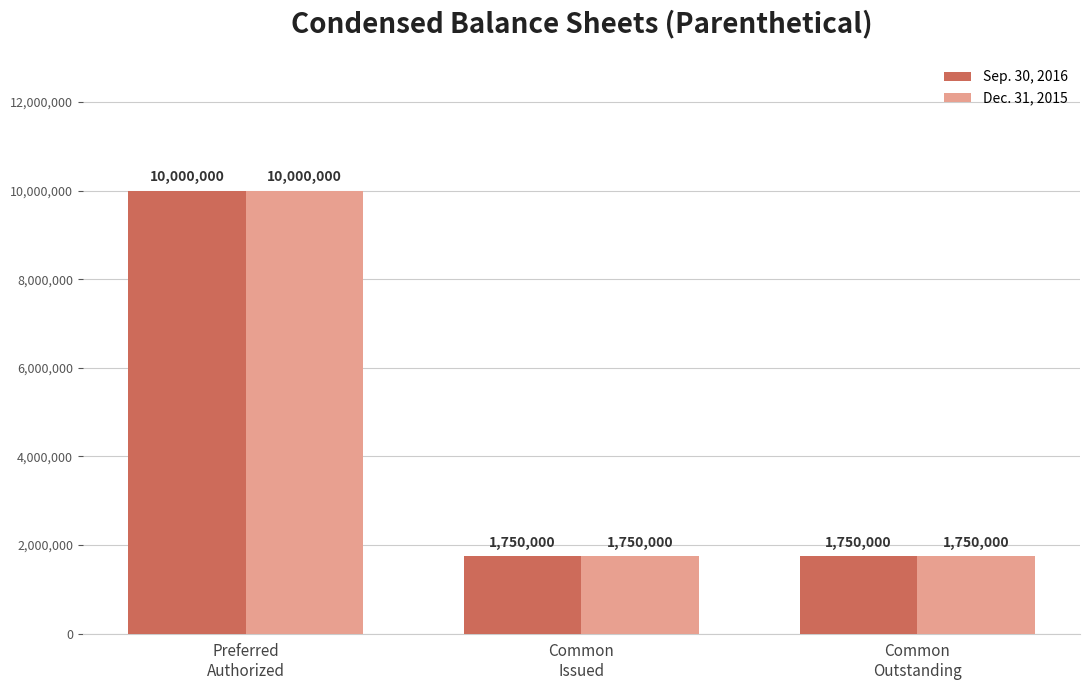

What is the average value of the Dec. 31, 2015 series?

4500000